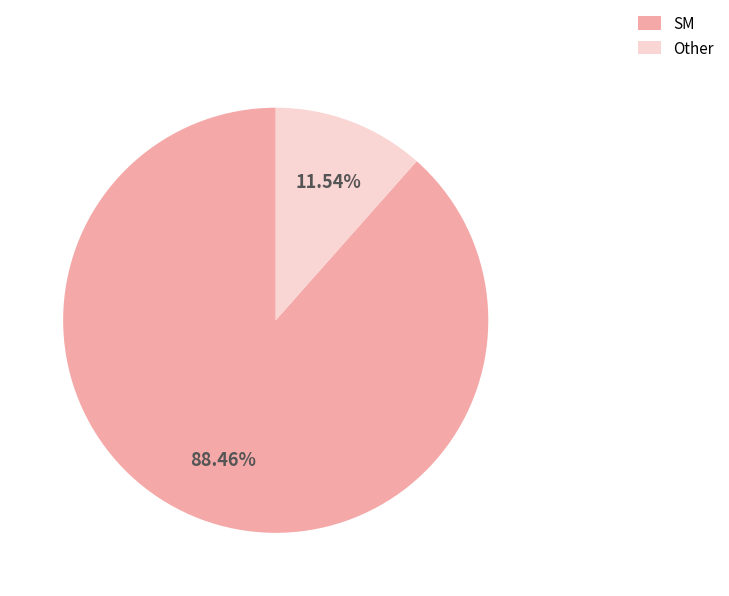

Which slice is the smallest?

Other